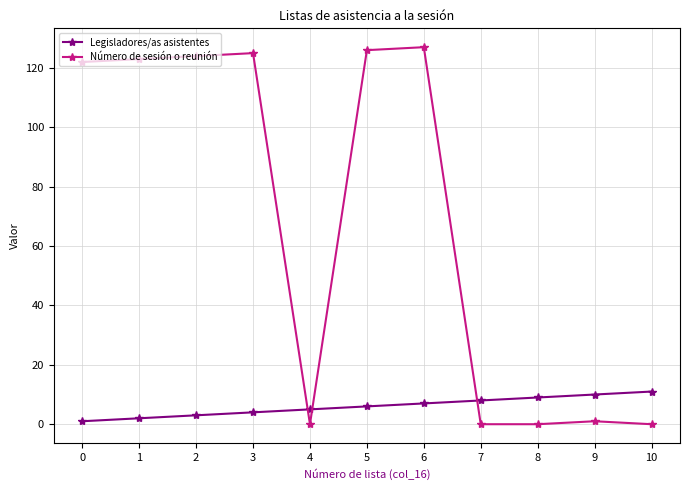

Where do Legisladores/as asistentes and Número de sesión o reunión first cross each other?

3 and 4